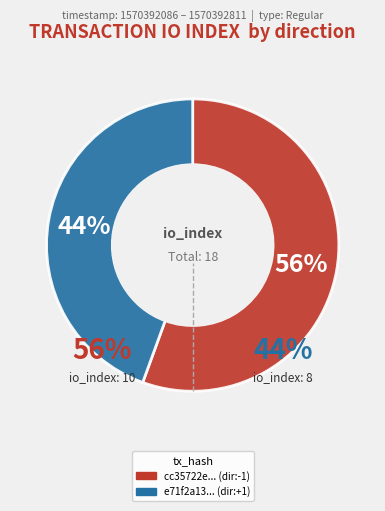

True or false: 8 accounts for 44% of the total.

True